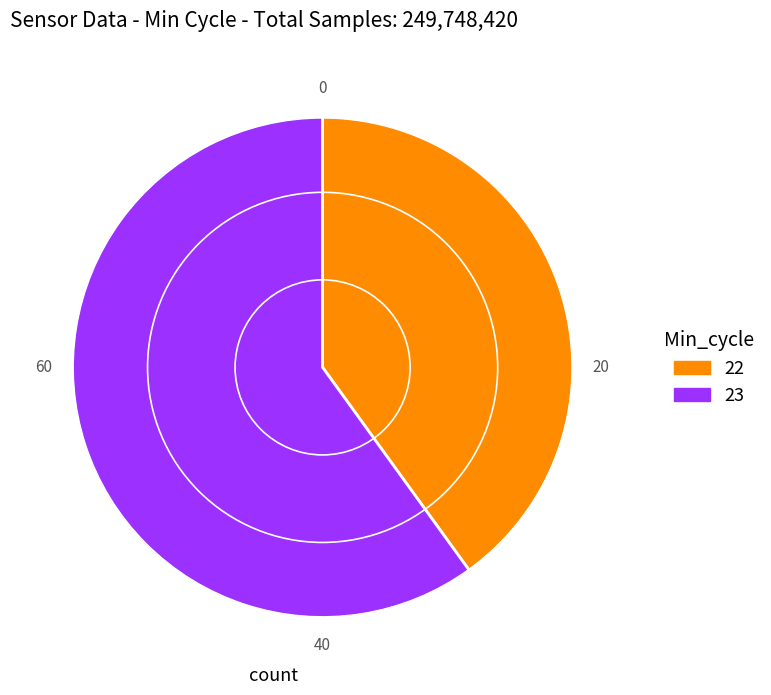

Rank the categories by value from lowest to highest.

22, 23